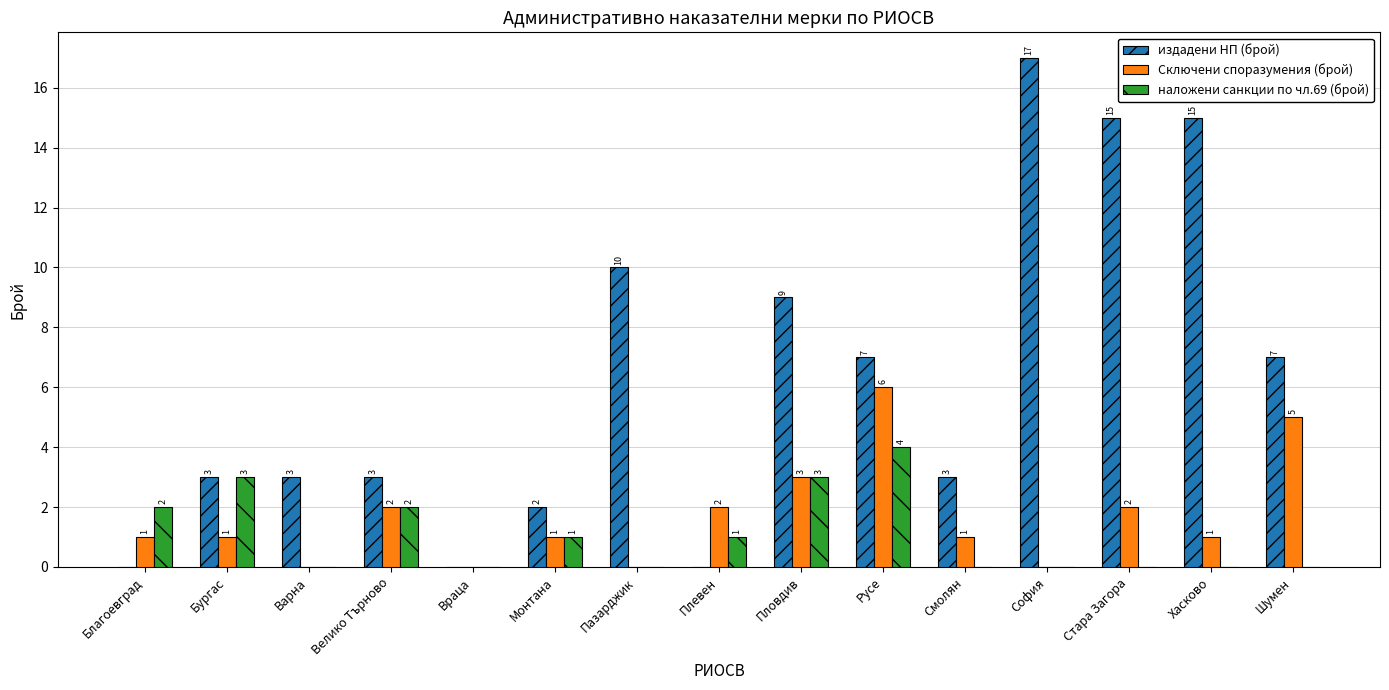

Reading right to left, extract all data points from this chart.

издадени НП (брой): 7	15	15	17	3	7	9	0	10	2	0	3	3	3	0
Сключени споразумения (брой): 5	1	2	0	1	6	3	2	0	1	0	2	0	1	1
наложени санкции по чл.69 (брой): 0	0	0	0	0	4	3	1	0	1	0	2	0	3	2